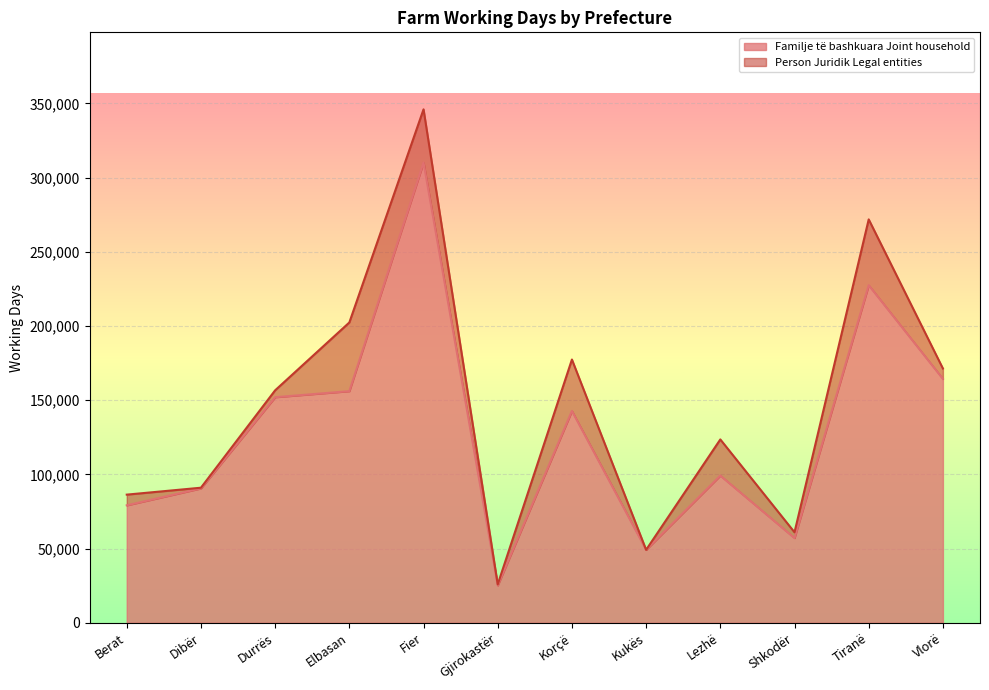

What is the minimum value for Familje të bashkuara Joint household?

25144